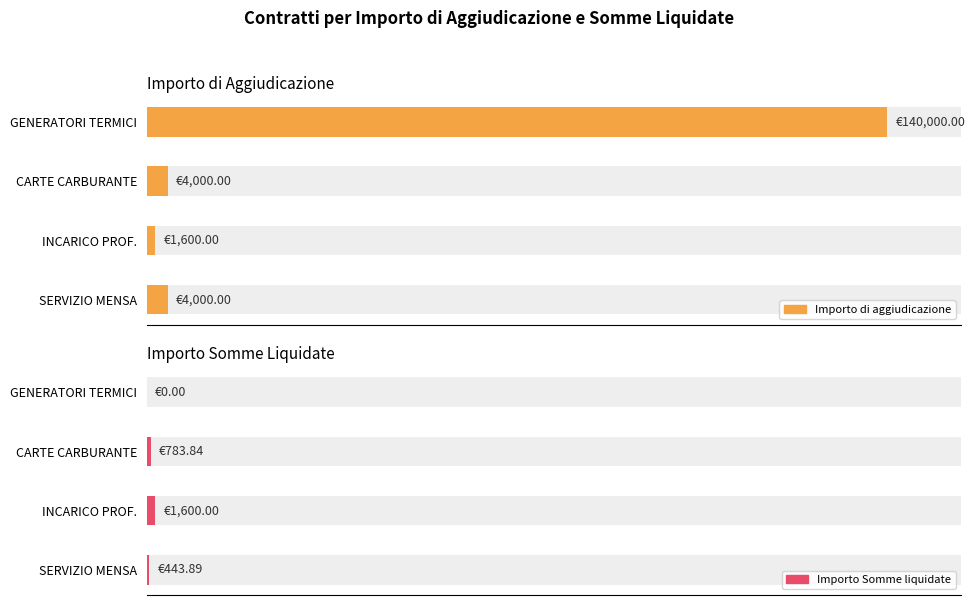

What is the total value across all series at SERVIZIO MENSA?

4443.9